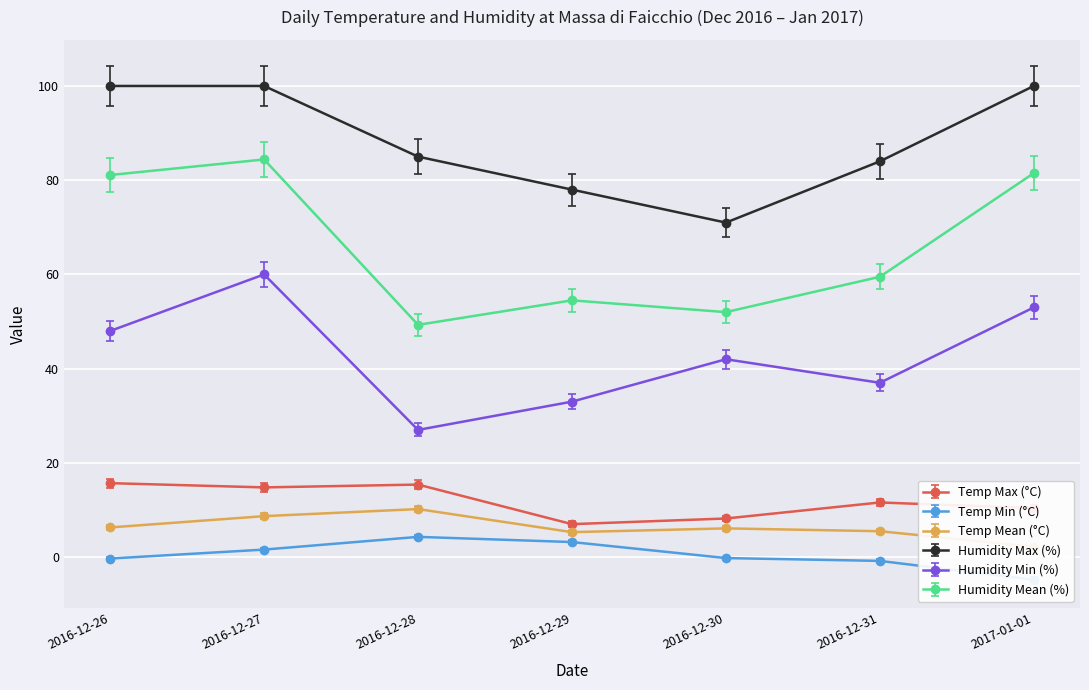

At which category does Temp Max (°C) reach its first local peak?

2016-12-28